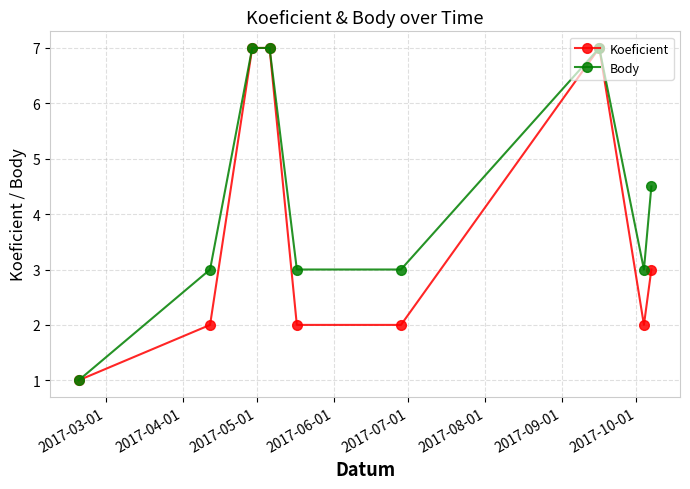

Which series has the largest total across all categories?

Body